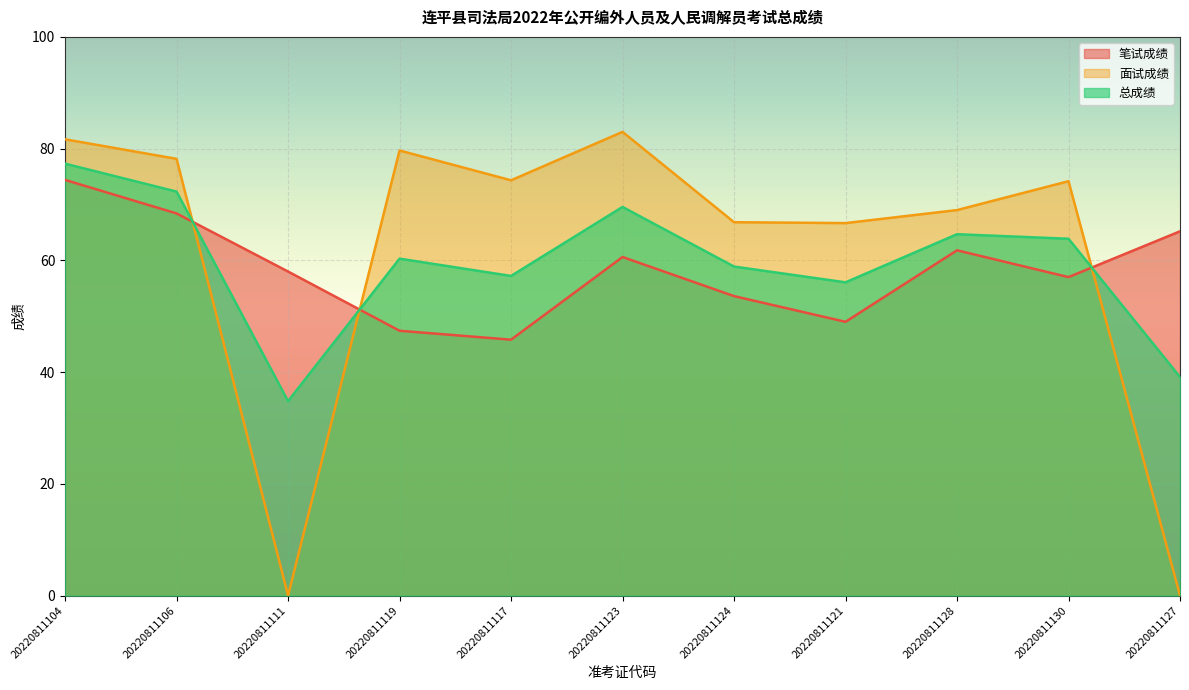

What is the value of the 笔试成绩 point at the 10th from the left?

57.0